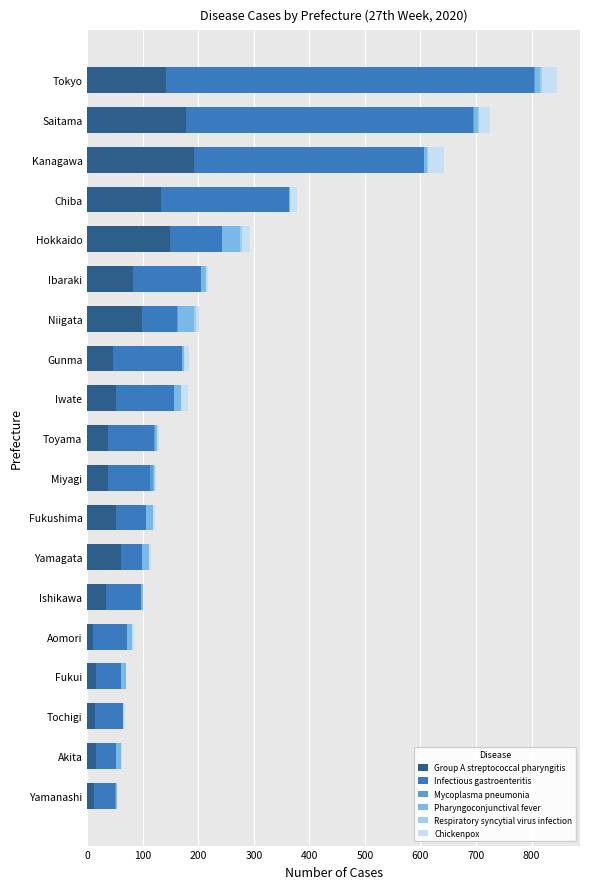

At which category is the sum across all series the highest?

Tokyo